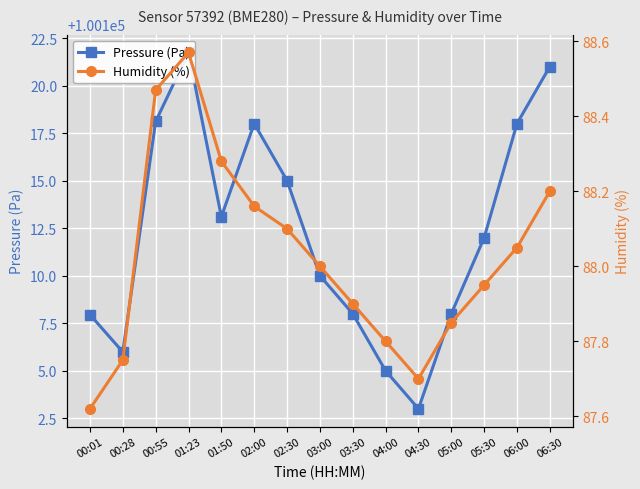

Which series has the largest range (max minus min)?

Pressure (Pa)